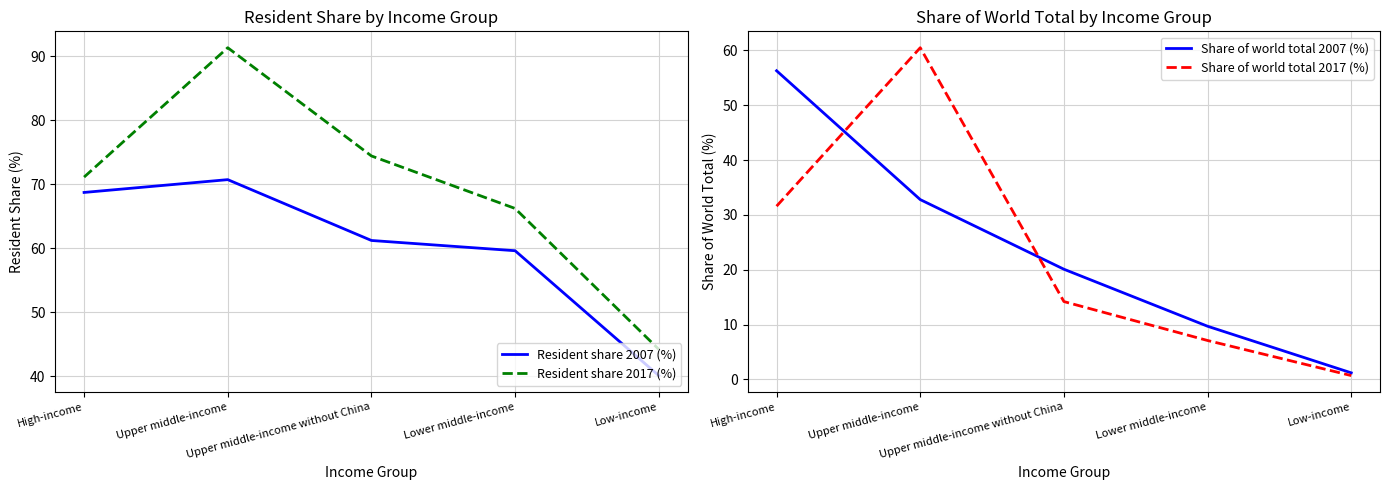

How many values in the Resident share 2007 (%) series are below 61?

2